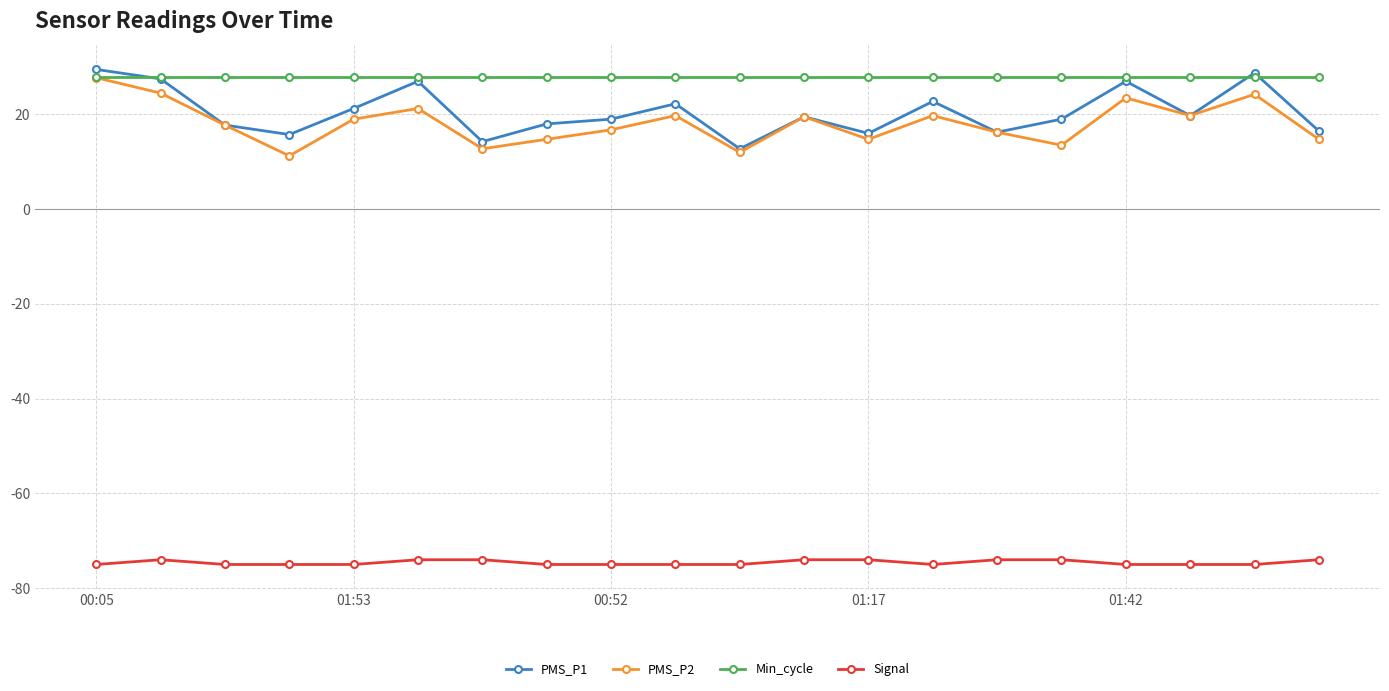

What is the value of the Signal point at the 4th from the left?

-75.0